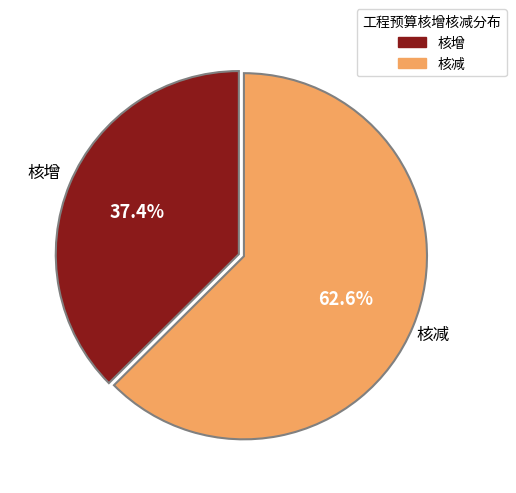

Which category has the biggest portion of the pie?

核减